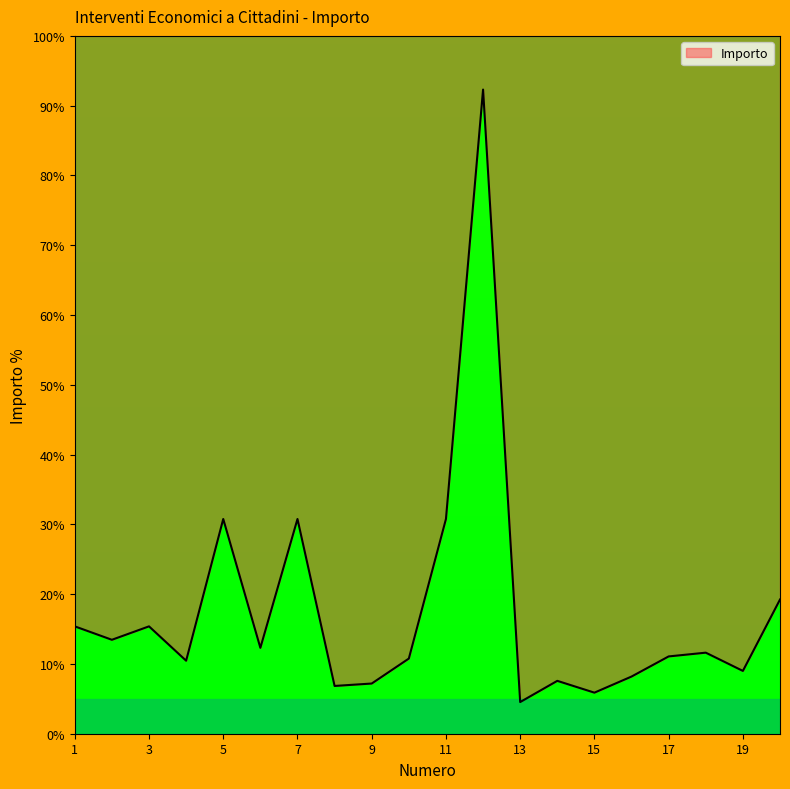

The chart shows a value of 8.8 at 15. True or false?

False